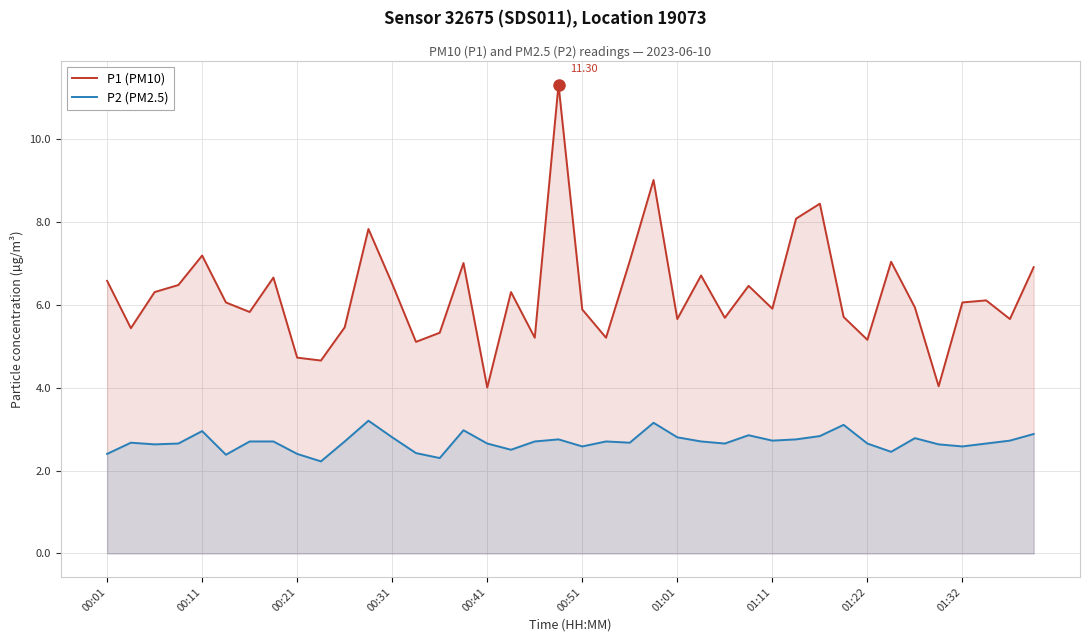

Where does the P1 (PM10) series first go above 6?

00:01